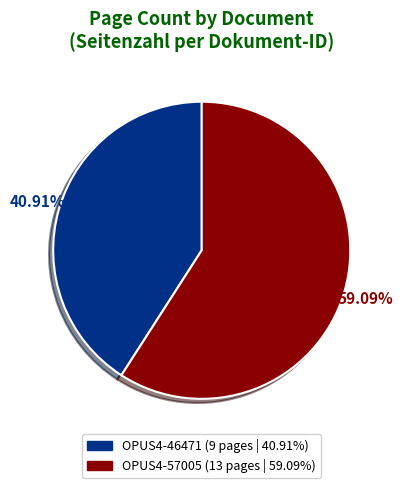

What percentage do OPUS4-46471 and OPUS4-57005 together represent?

100.0%